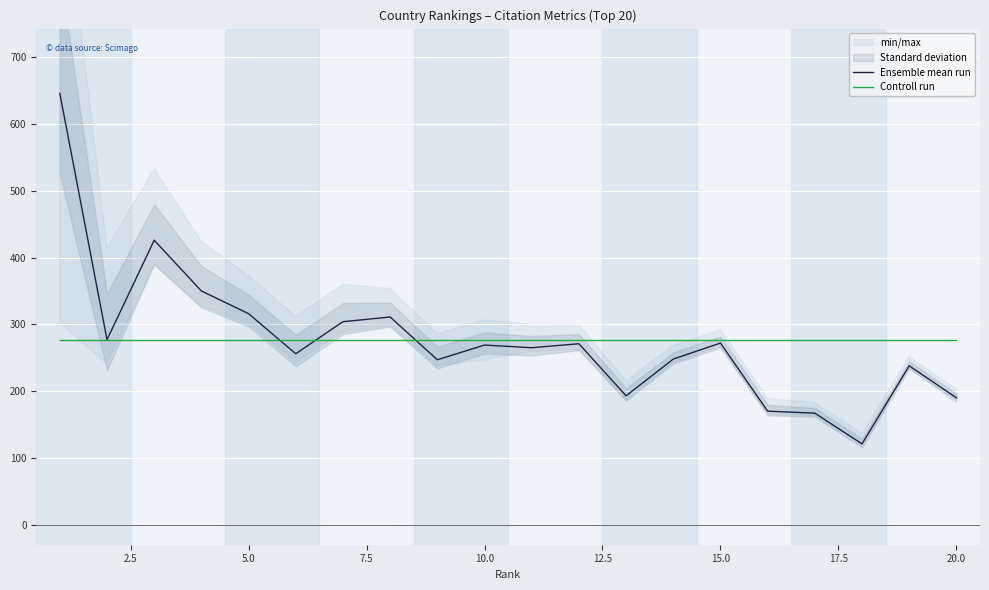

The value of Controll run at 15.0 is 276.9. True or false?

True